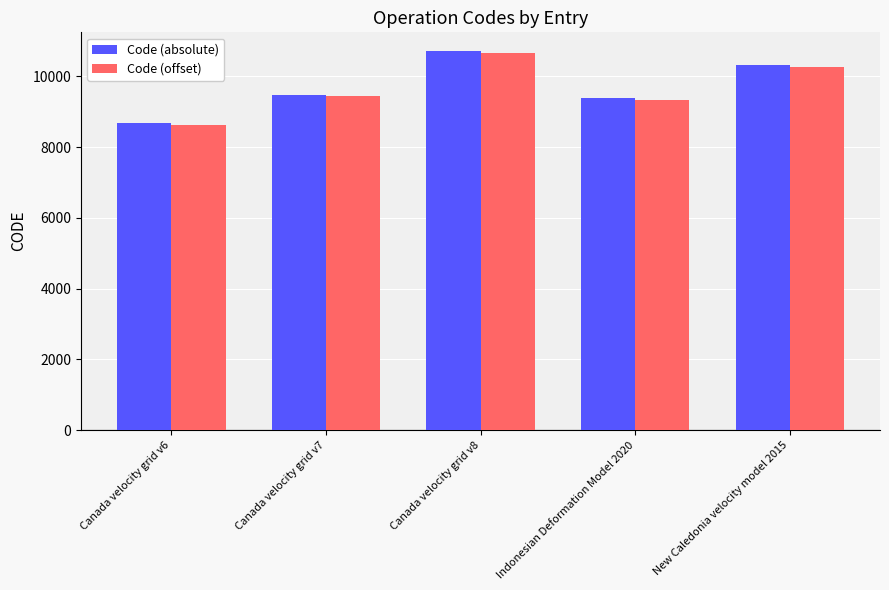

What is the lowest value of the Code (offset) series?

8626